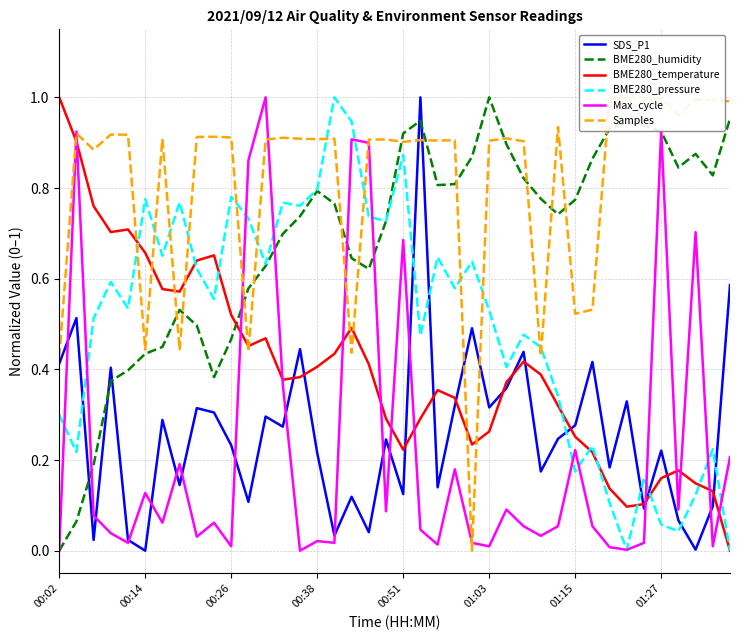

The Max_cycle series shows 0.0 at 16. True or false?

True